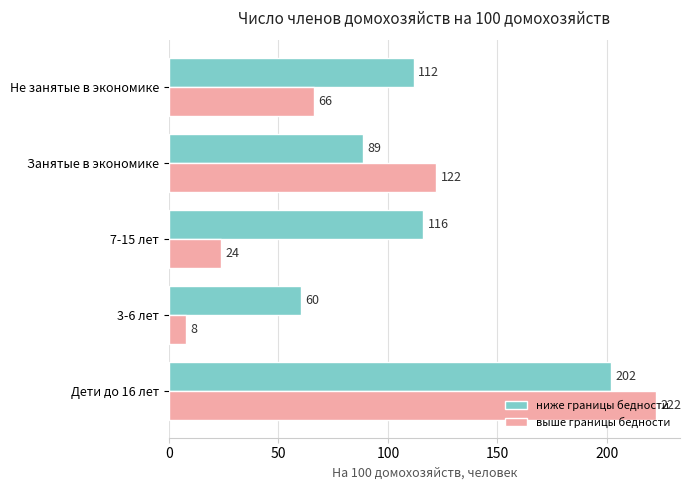

Rank the series at 7-15 лет from highest to lowest value.

ниже границы бедности, выше границы бедности